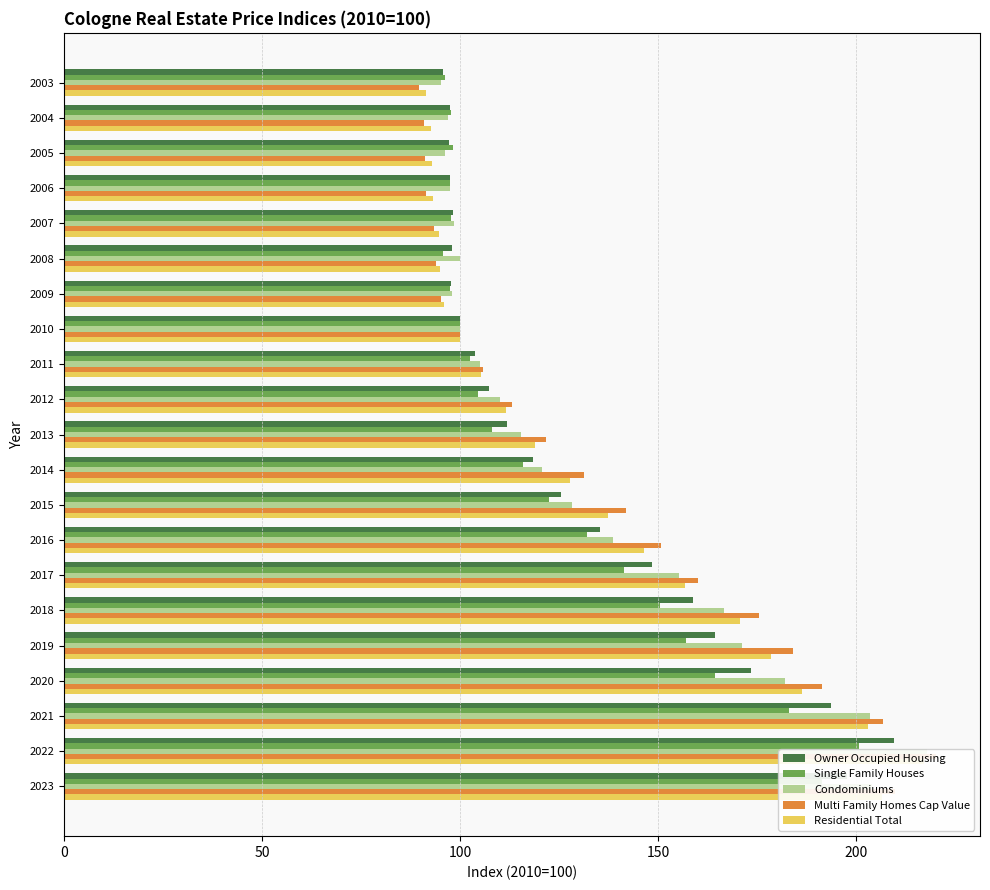

What is the difference between the second highest and second lowest values in the Condominiums series?

107.8